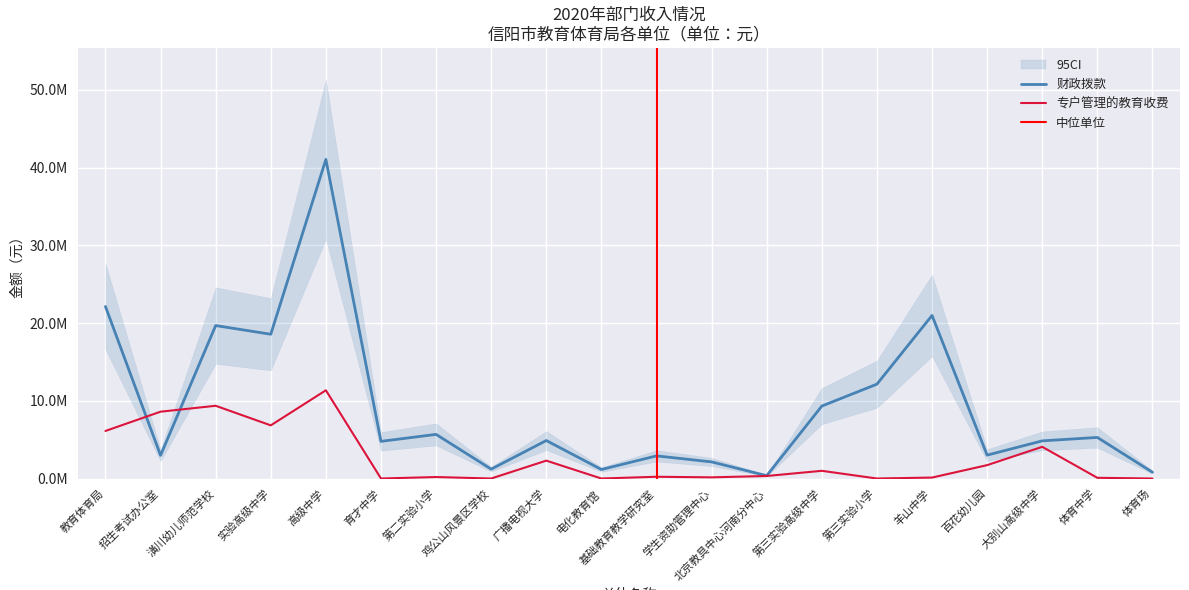

What is the difference between the highest and lowest values at 潢川幼儿师范学校?

10323187